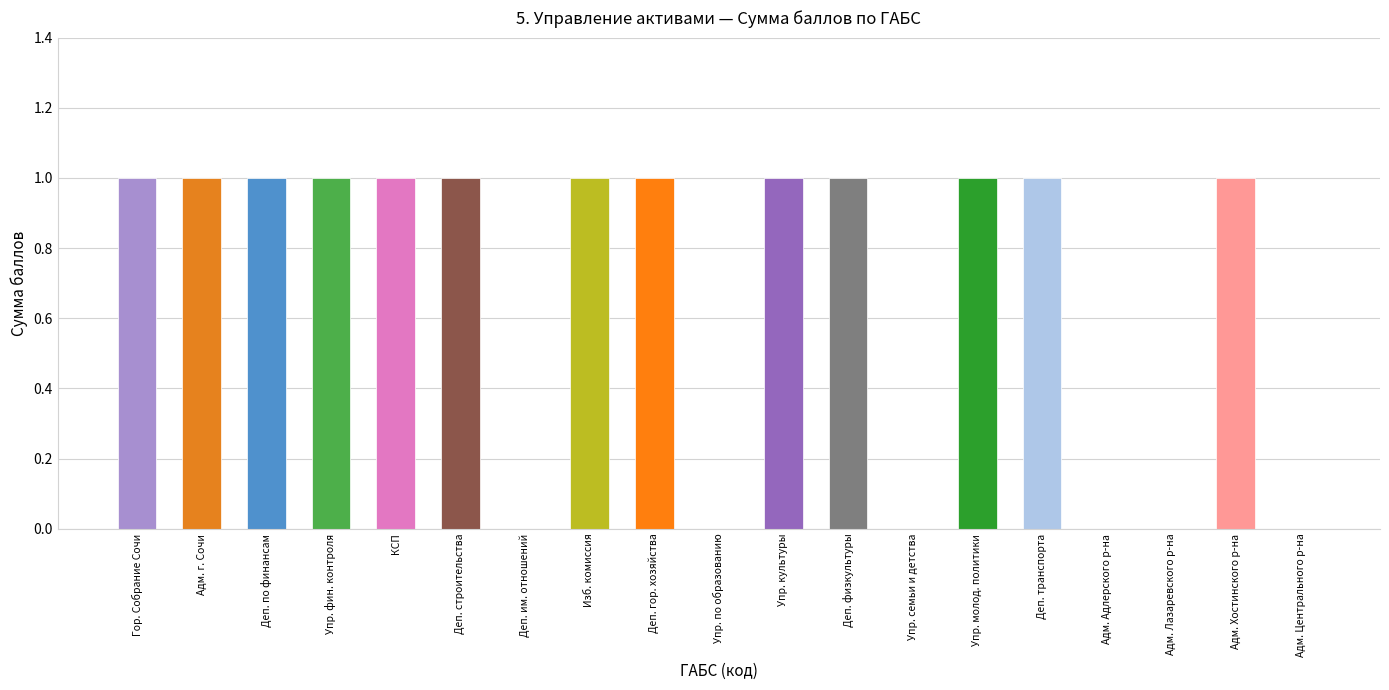

What is the maximum value shown in the chart?

1